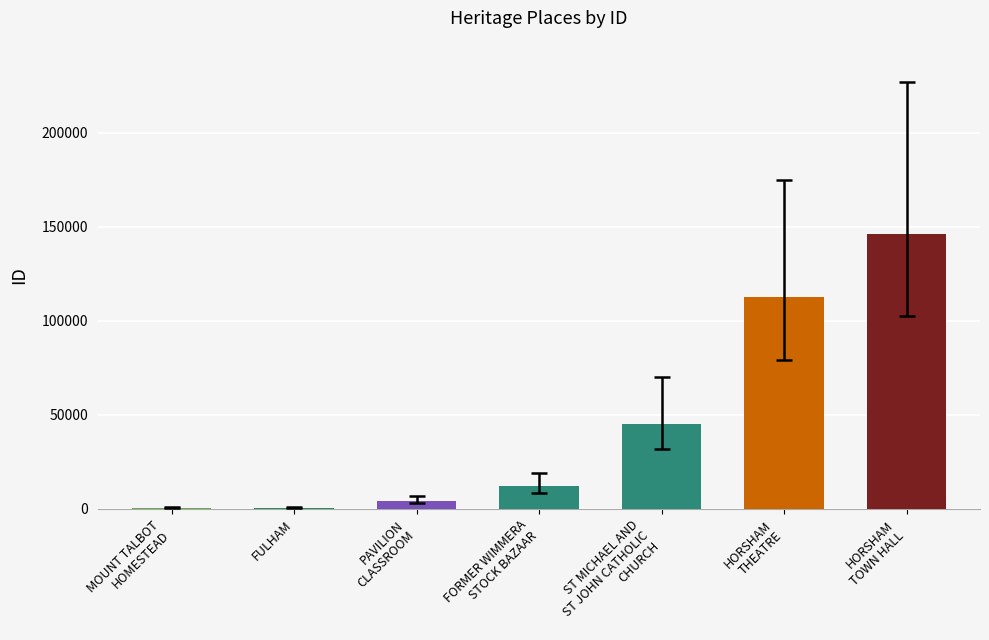

What is the maximum value shown in the chart?

146361